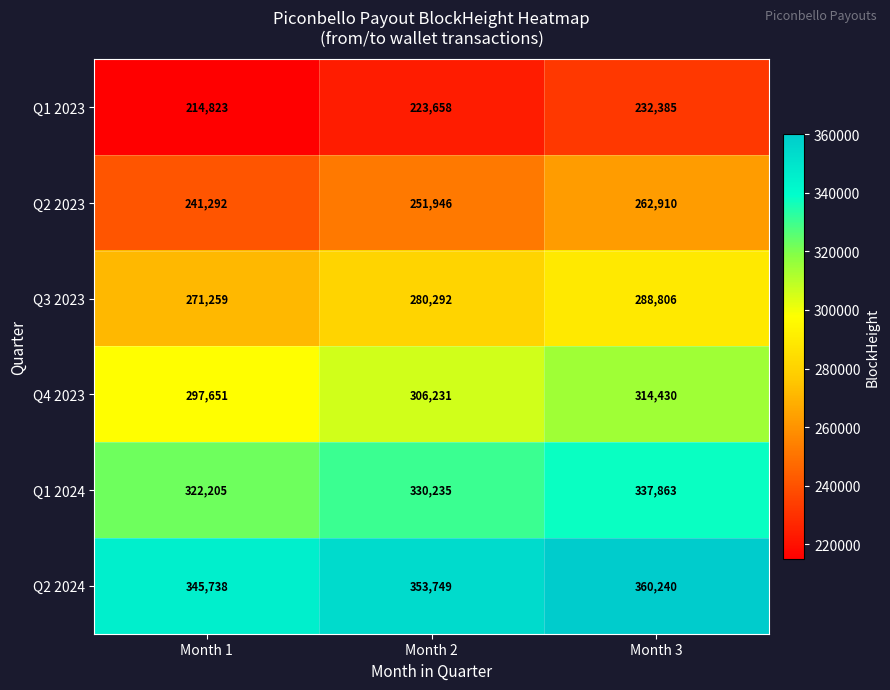

Reading left to right, what are all the values shown in this chart?

Q1 2023: 214823	223658	232385
Q2 2023: 241292	251946	262910
Q3 2023: 271259	280292	288806
Q4 2023: 297651	306231	314430
Q1 2024: 322205	330235	337863
Q2 2024: 345738	353749	360240